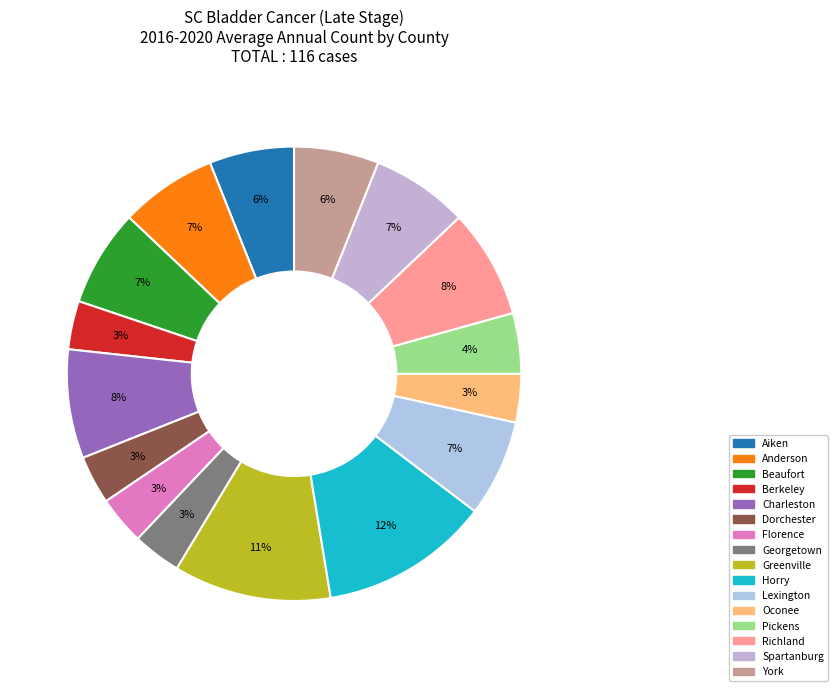

Combined, do Spartanburg and Georgetown account for over 50%?

No